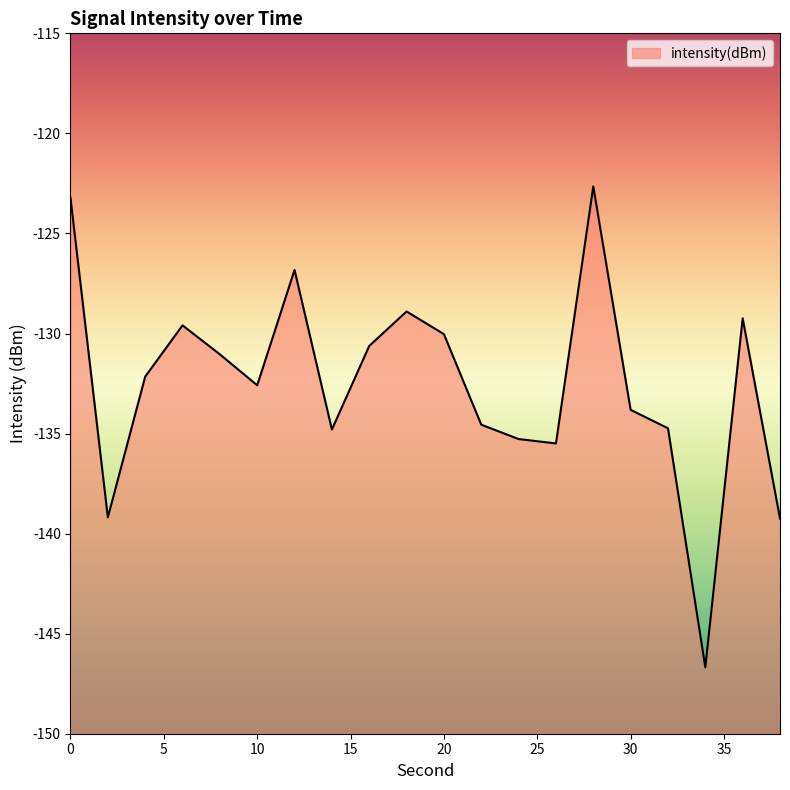

How many interior local valleys (lower than both neighbors) does the data have?

5